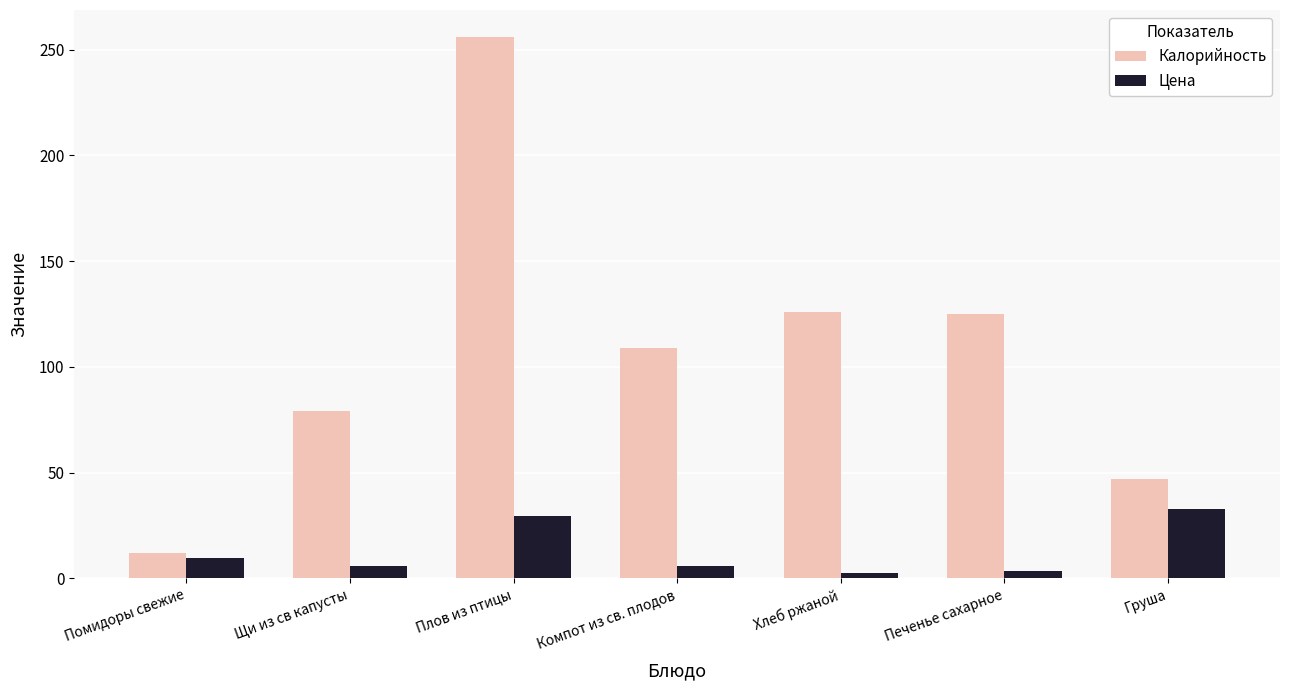

What position from the right is Хлеб ржаной?

3